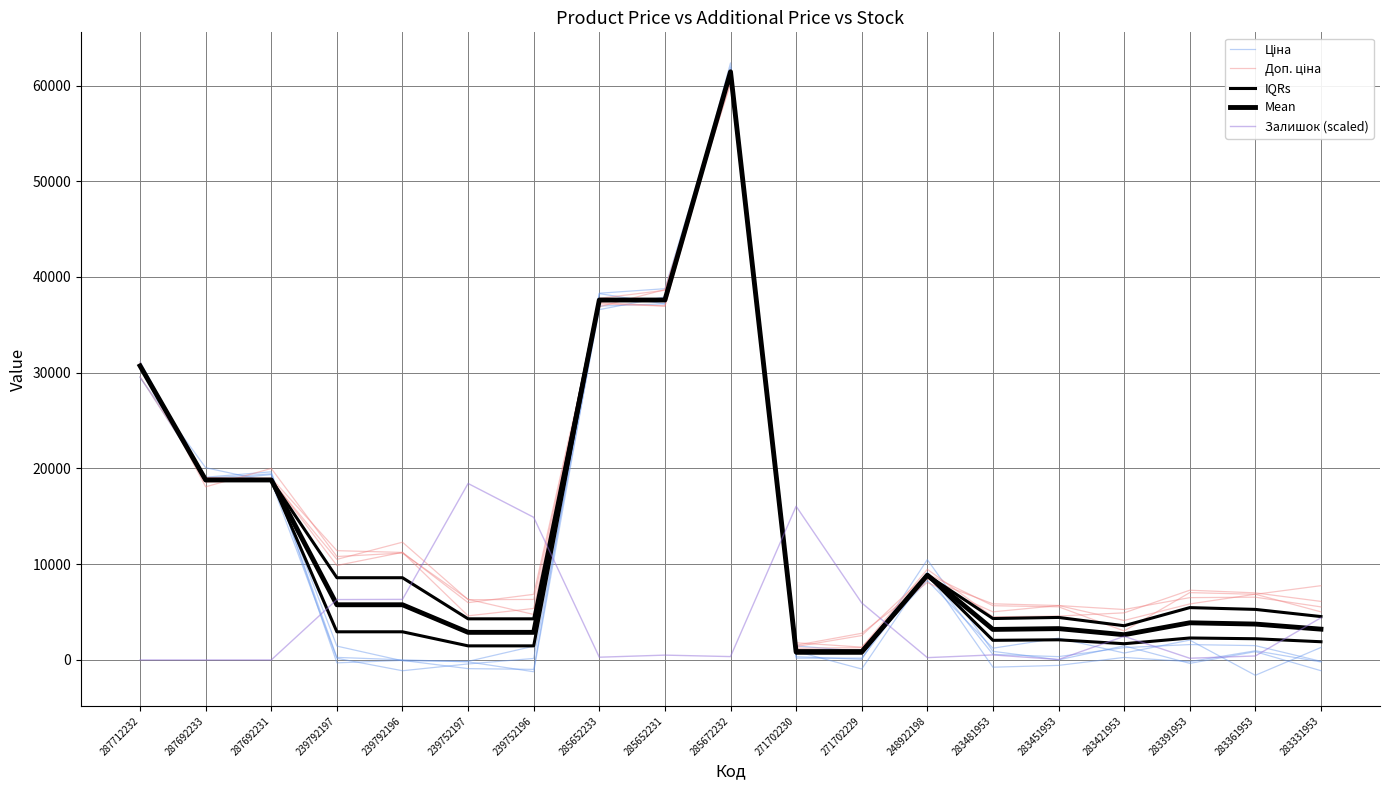

The IQRs series shows 2048.4 at 283481953. True or false?

True